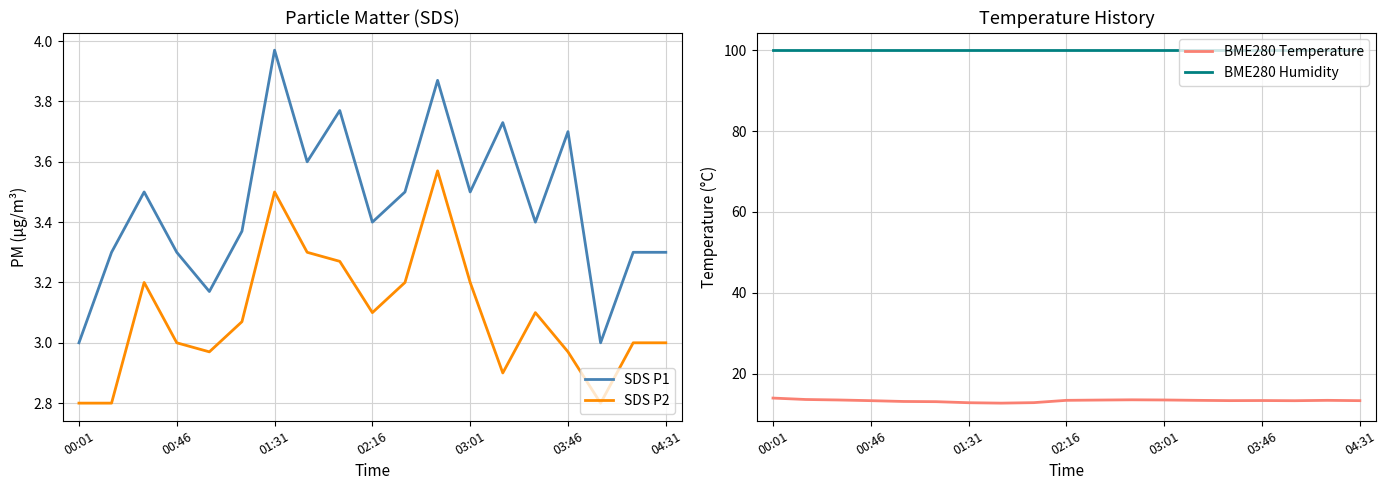

True or false: SDS P2 and SDS P1 cross at least once.

False